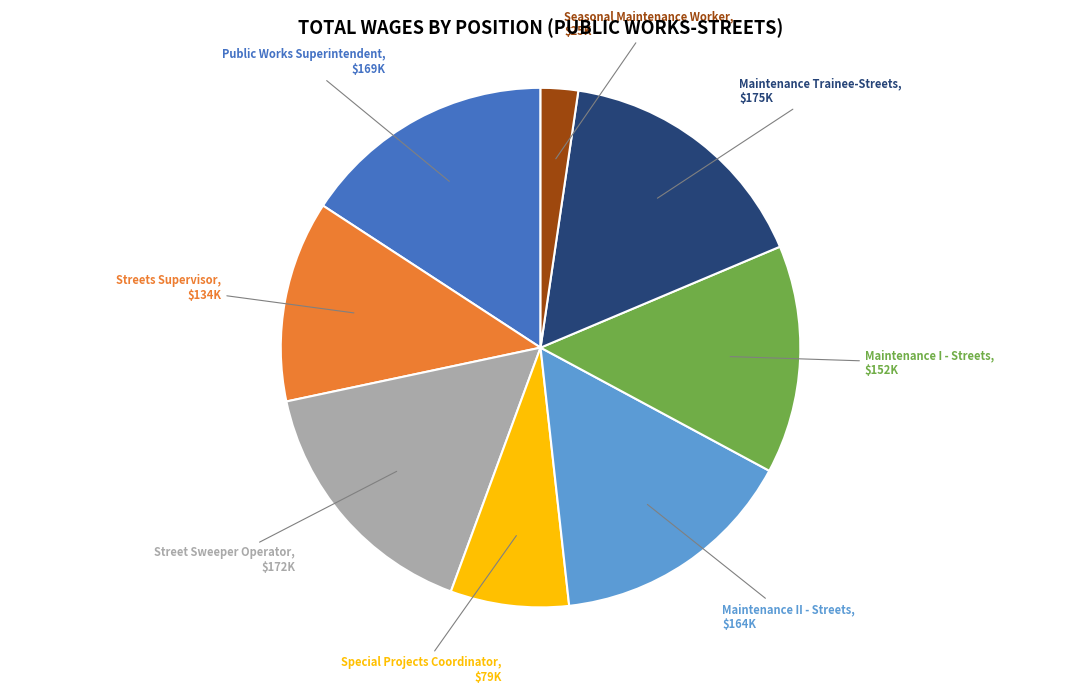

Does any single category account for the majority?

No